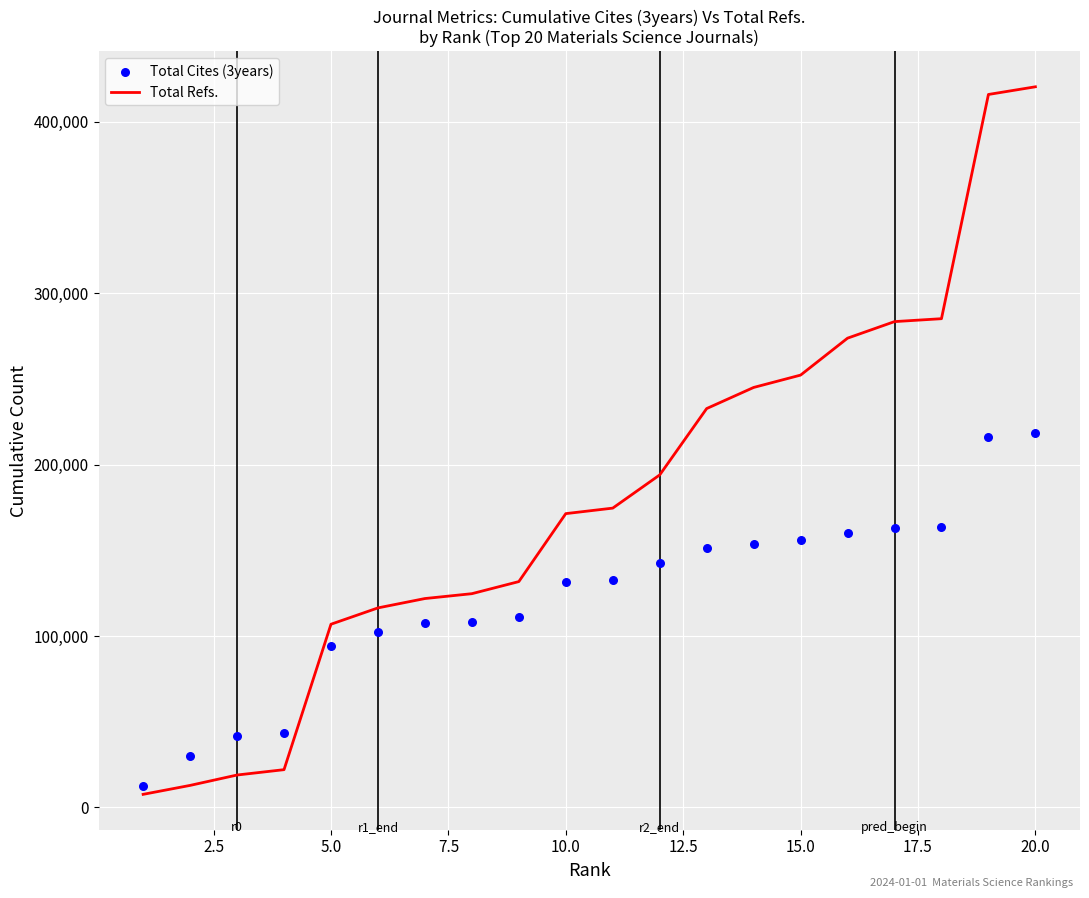

Which series has the largest total across all categories?

Total Refs.